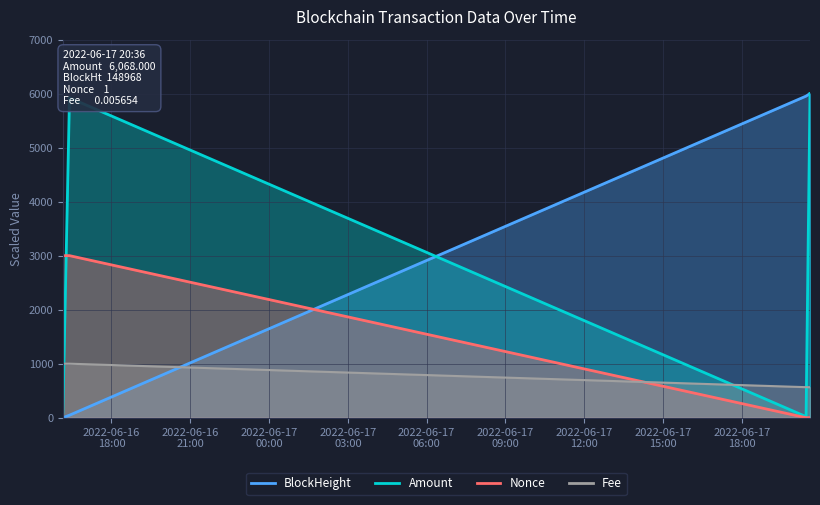

Between which two adjacent categories do Amount and Fee first intersect?

2022-06-16 16:09:00 and 2022-06-16 16:24:00